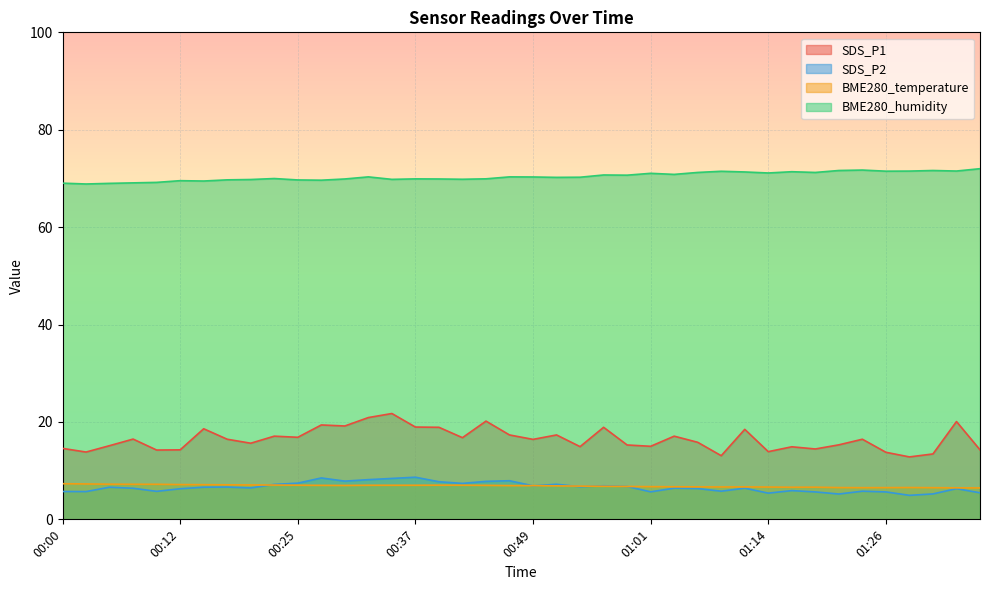

How many interior local valleys does the SDS_P2 series have?

12